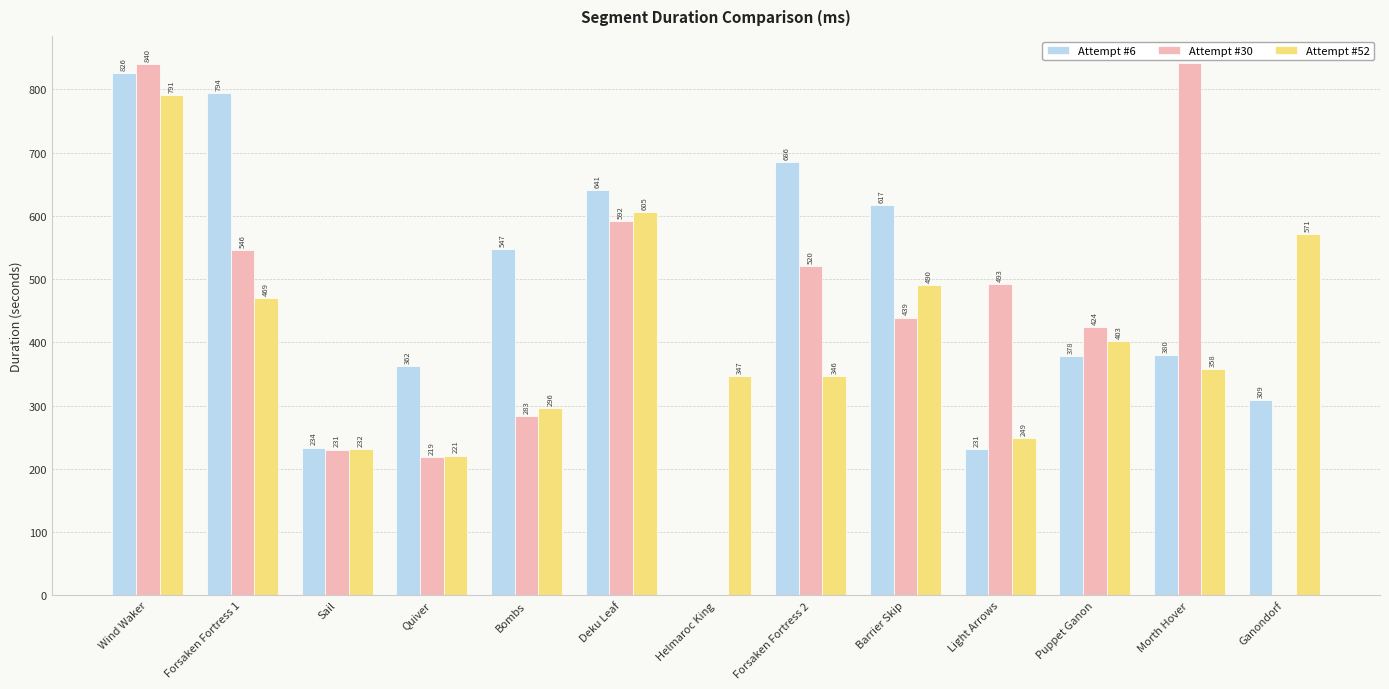

Which label corresponds to the largest value in the chart?

Morth Hover